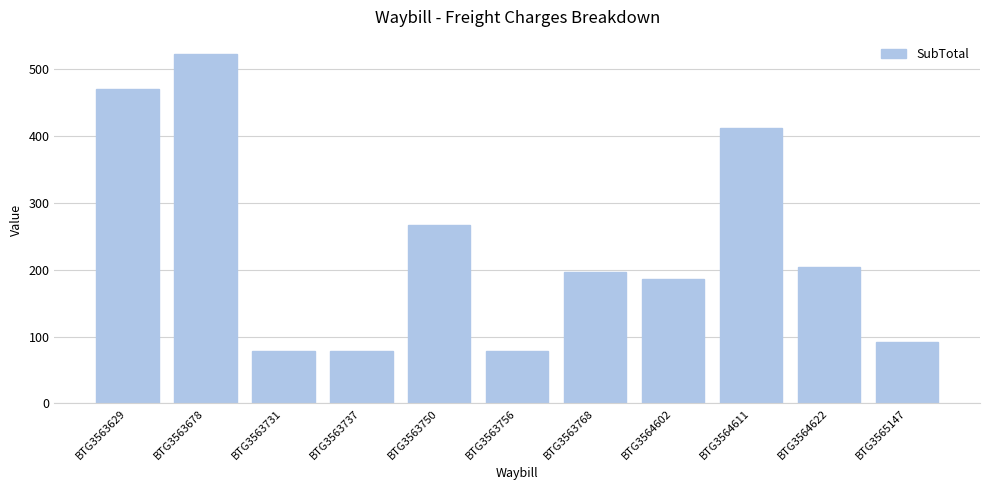

What is the value of the 11th bar from the left?

91.4